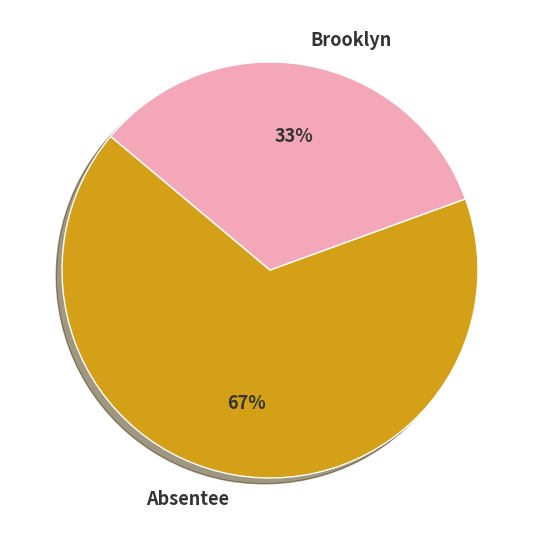

What is the smallest slice in the pie chart?

Brooklyn